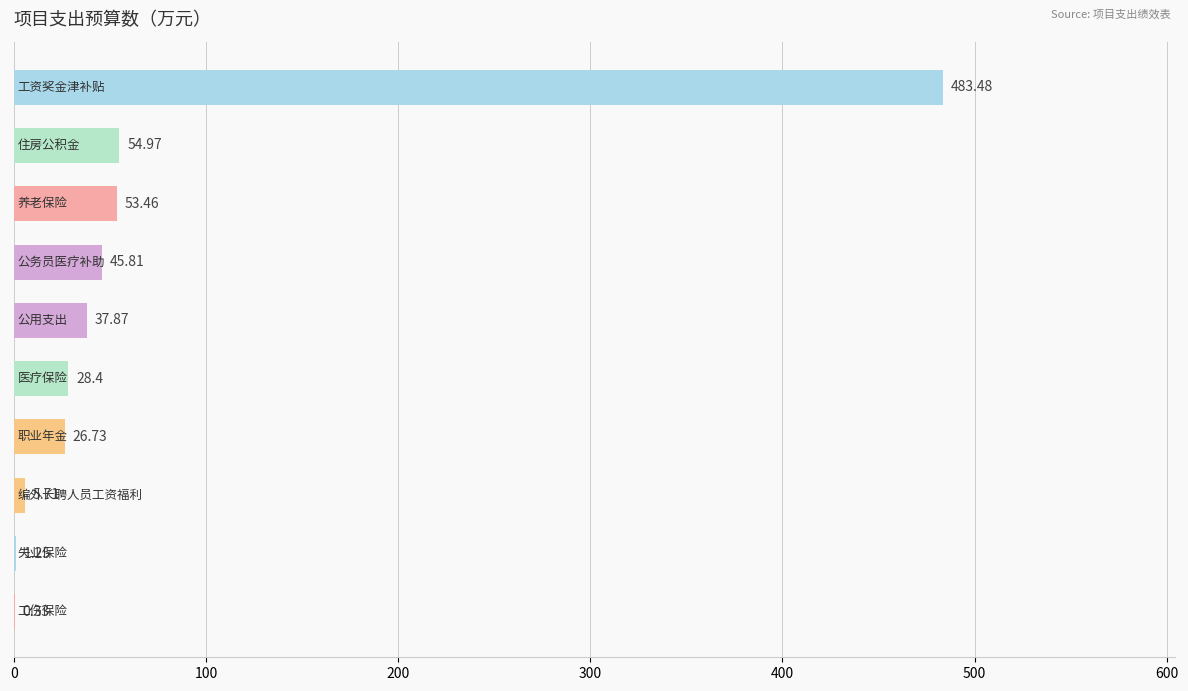

What is the sum of all values?

738.0